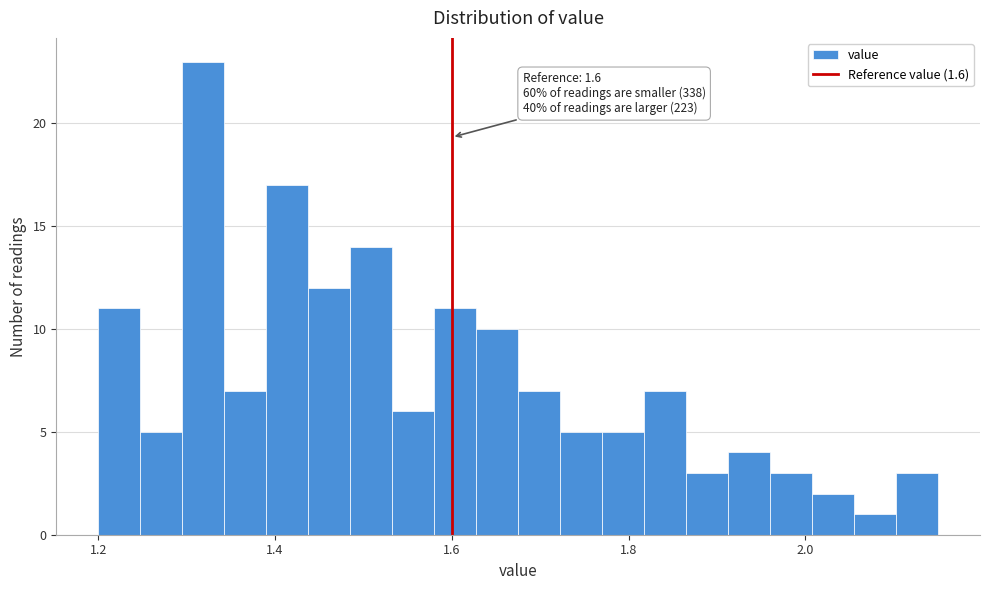

Around what value on the x-axis is the tallest bar? Give the approximate position of its centre, as read against the axis.

1.32